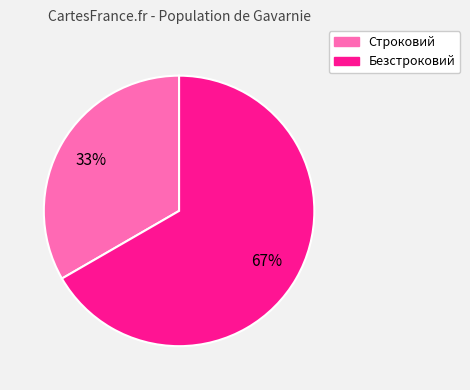

To the nearest percent, what portion does Безстроковий represent?

67%